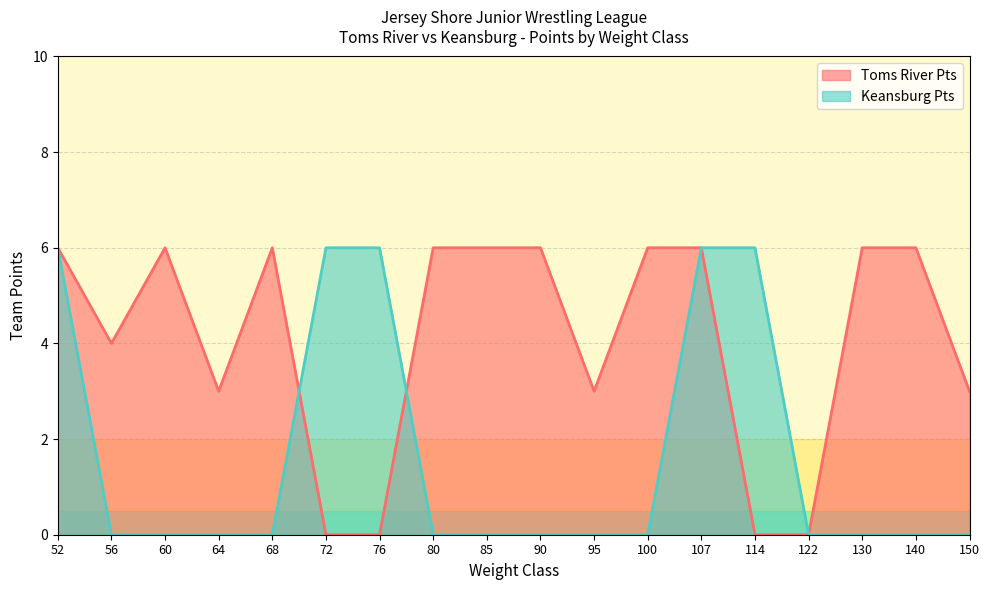

How many categories are shown in the chart?

18